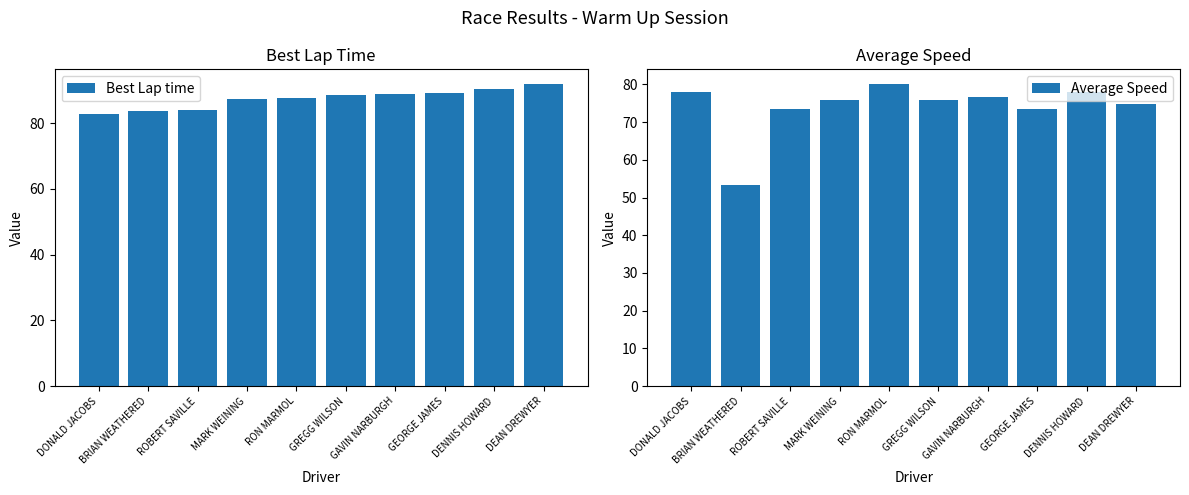

Between GREGG WILSON and GEORGE JAMES, which series saw the biggest shift?

Average Speed